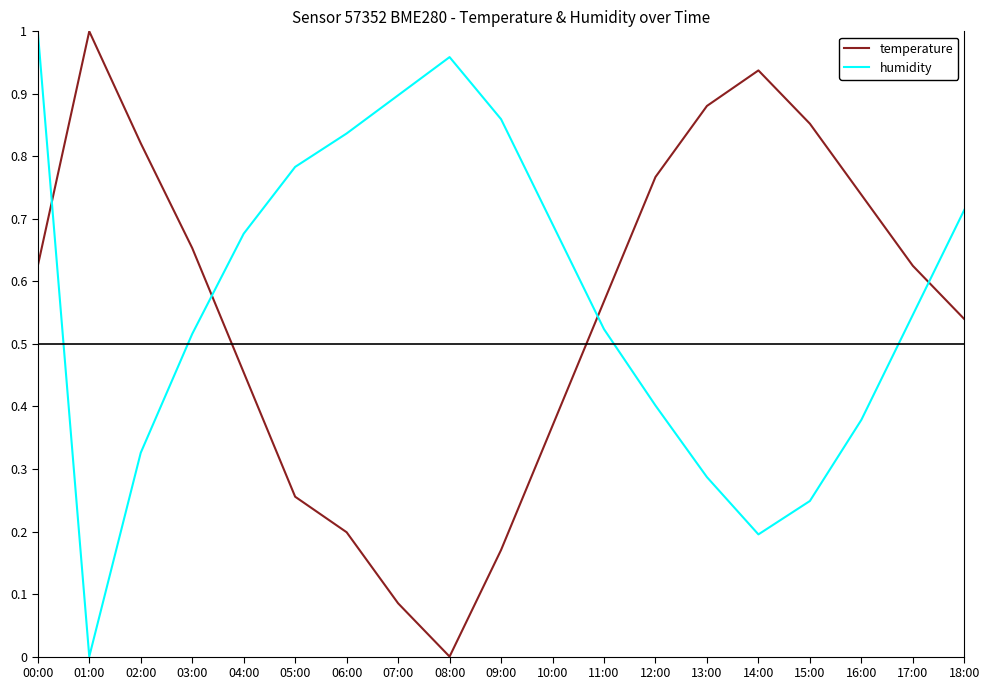

At which category is the sum across all series the highest?

00:00